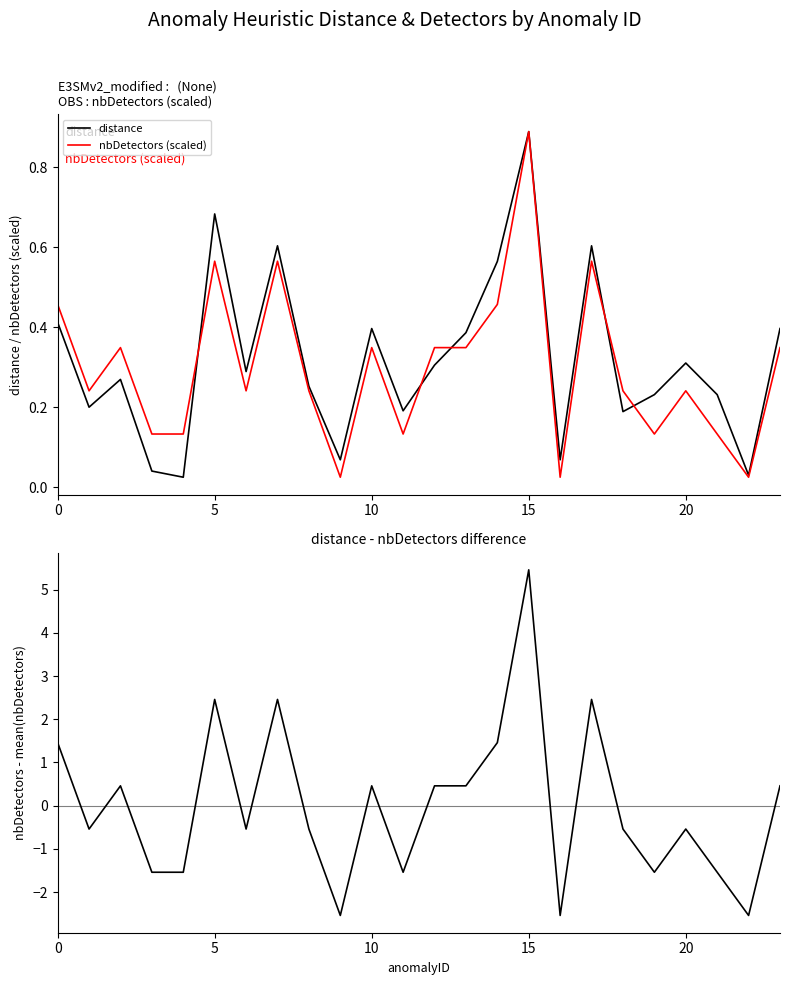

The value of nbDetectors (scaled) at 16 is 0.0. True or false?

True